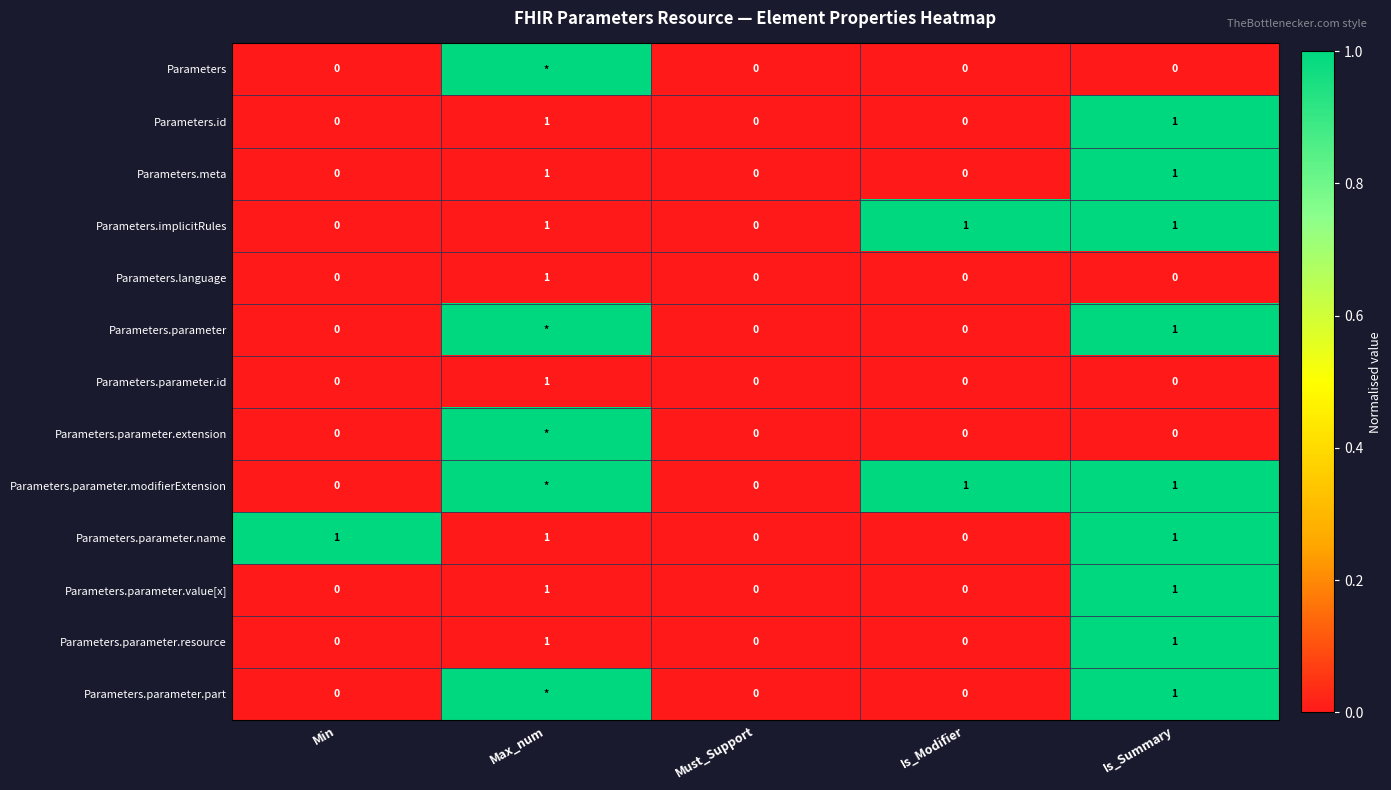

Which category has the highest value across all series?

Max_num